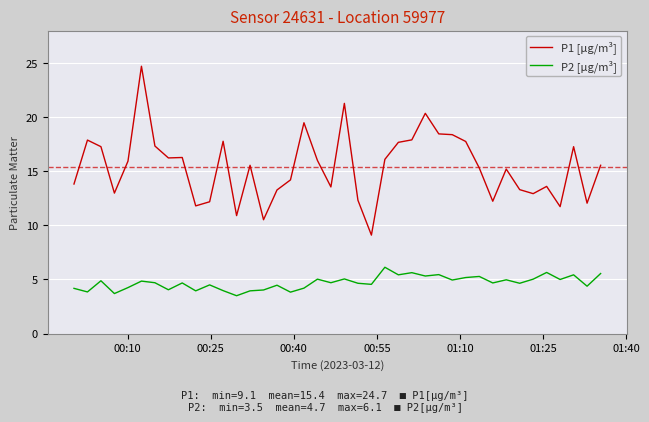

What is the difference between the maximum and minimum values in the P2 [µg/m³] series?

2.6